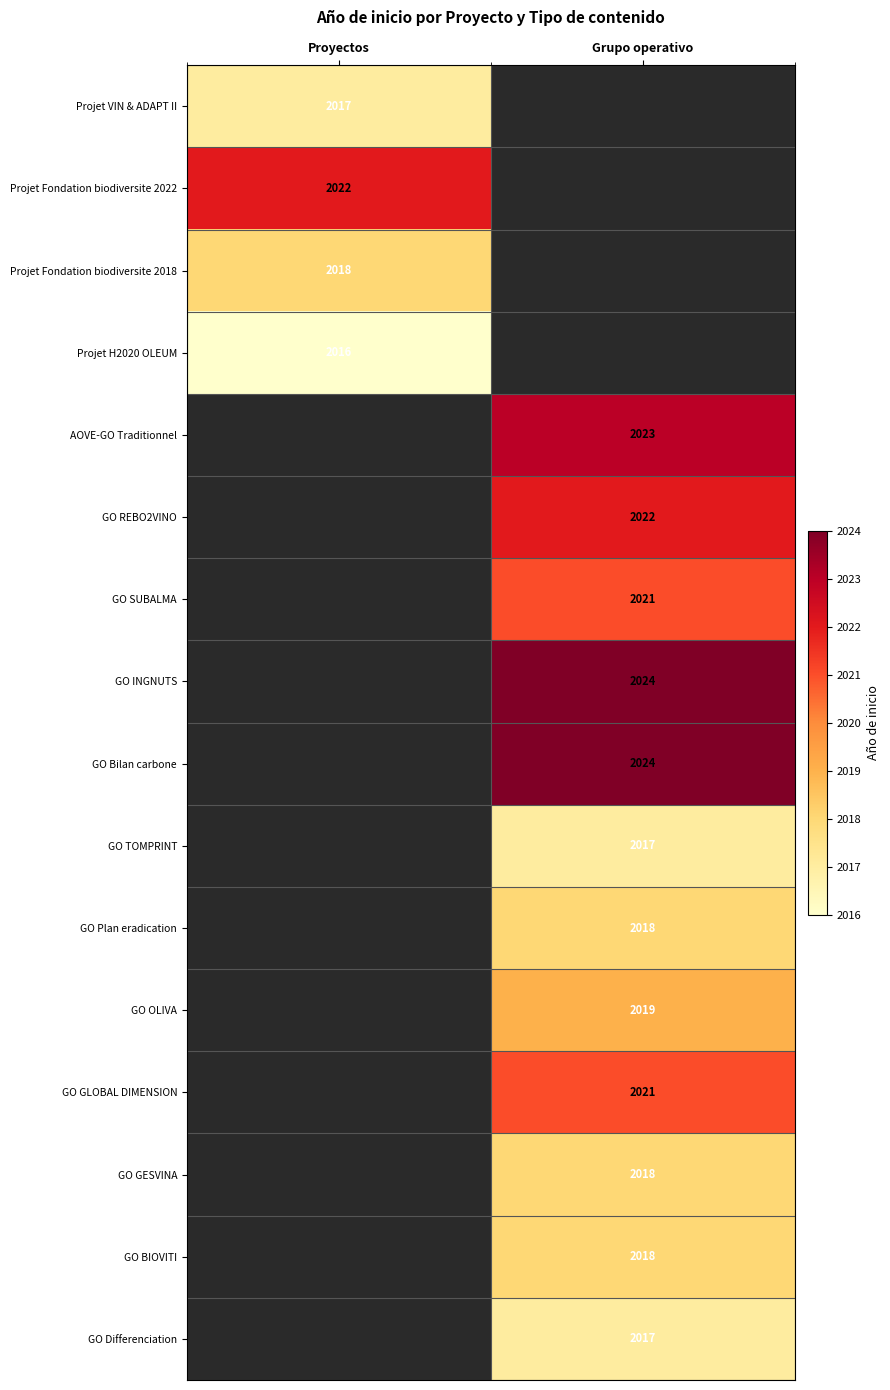

Which category has the lowest value across all series?

Proyectos